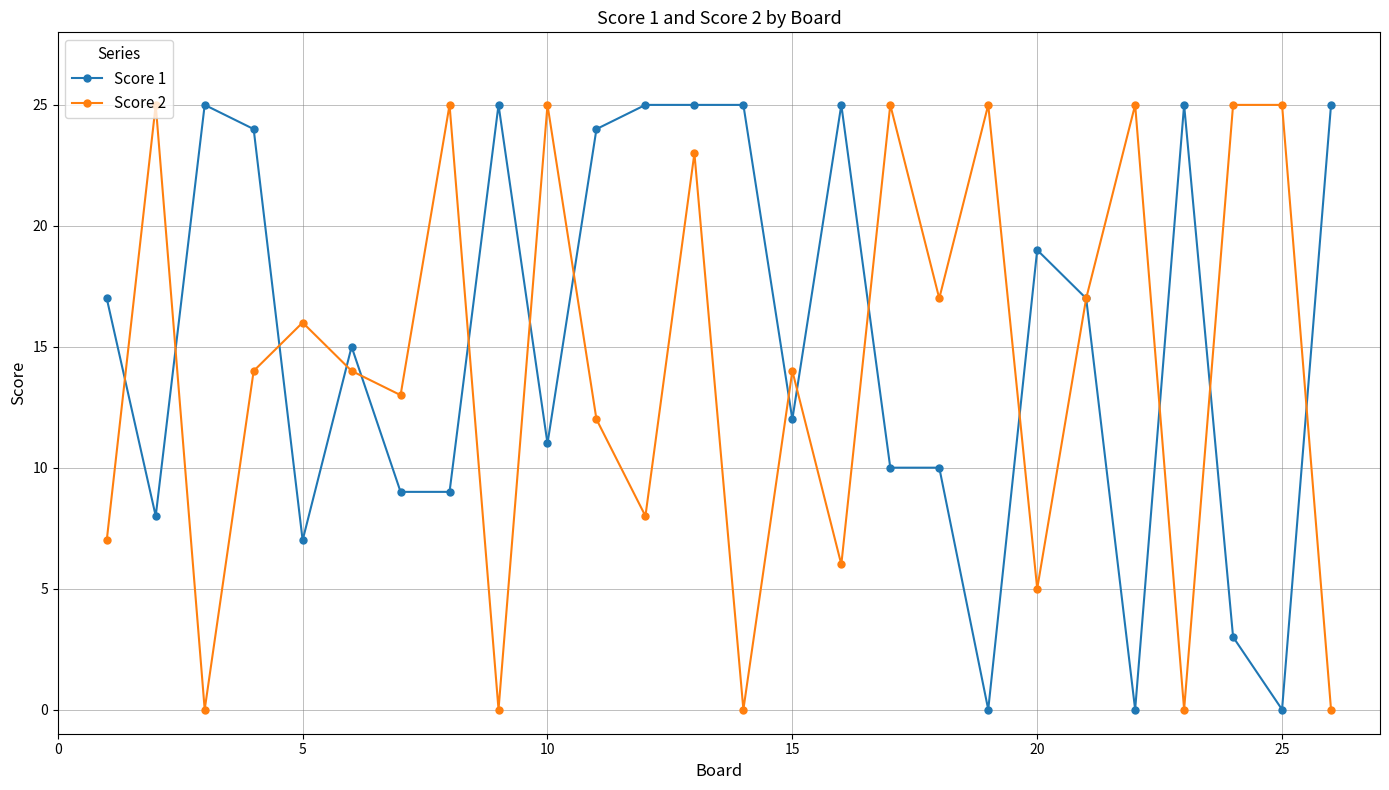

What is the sum of all Score 1 values?

395